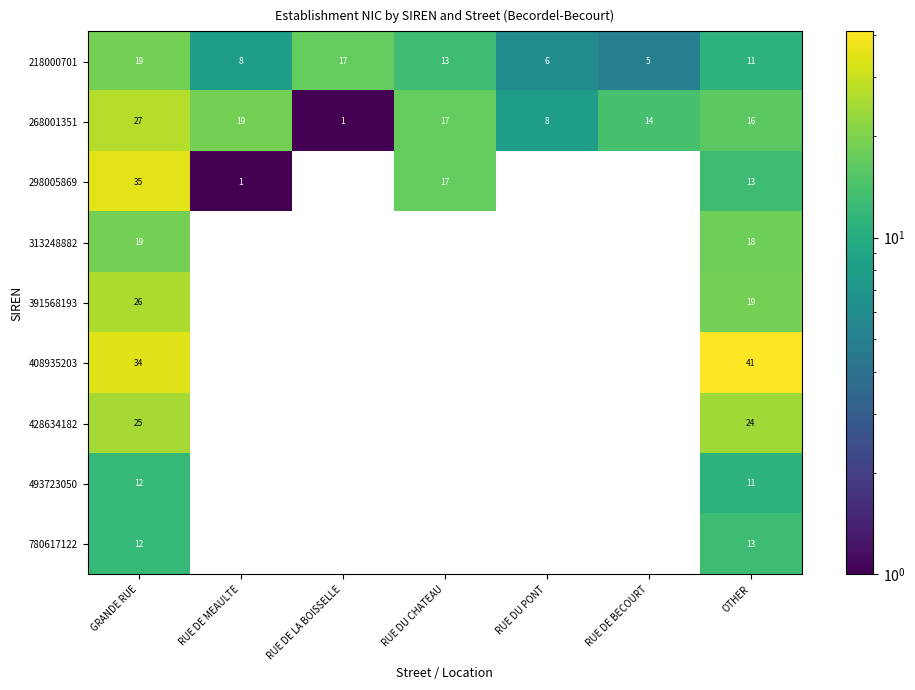

True or false: 298005869 has a value of 17 at RUE DU CHATEAU.

True